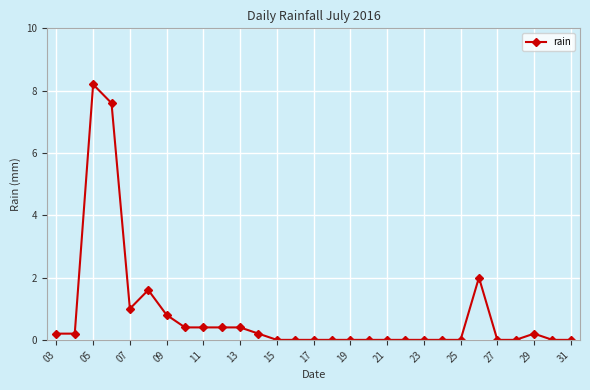

What is the maximum value shown in the chart?

8.2